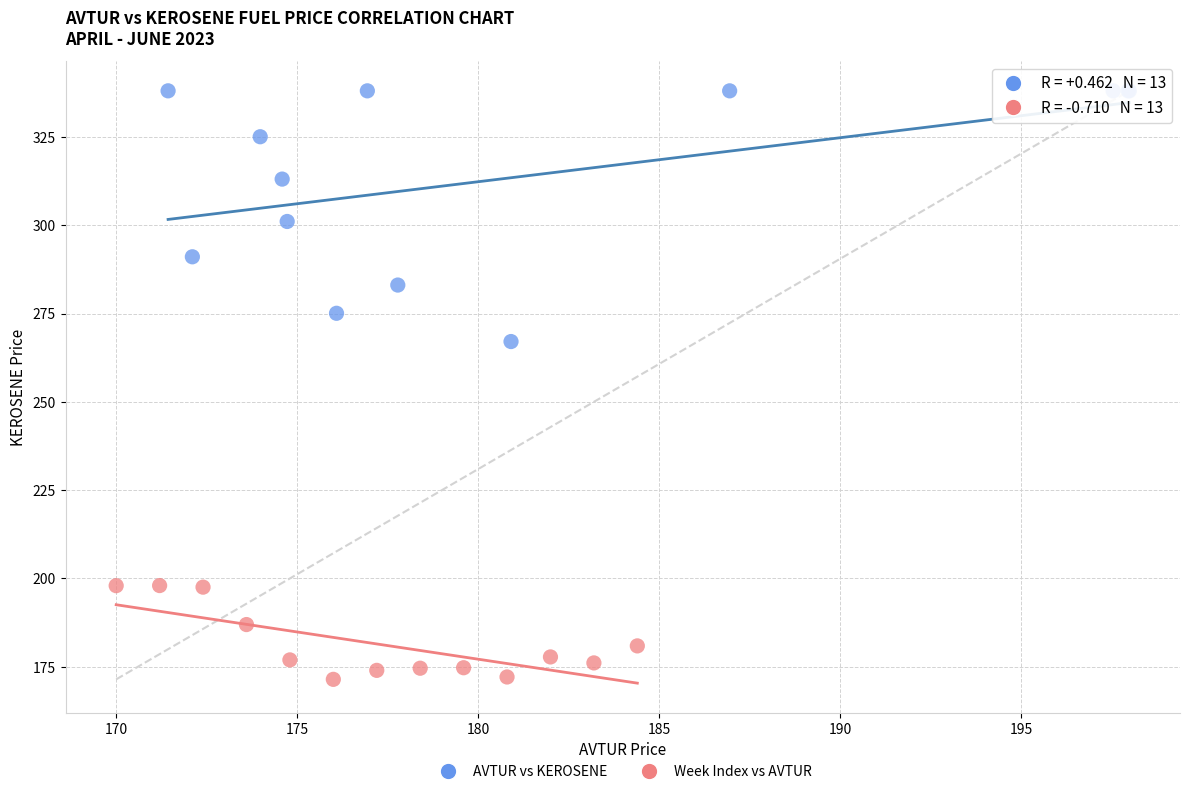

Which series has the widest spread of Y values?

AVTUR vs KEROSENE